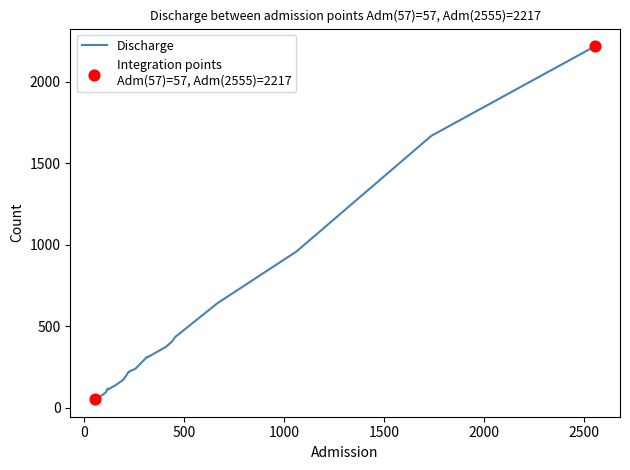

What is the difference between the maximum and minimum values?

2163